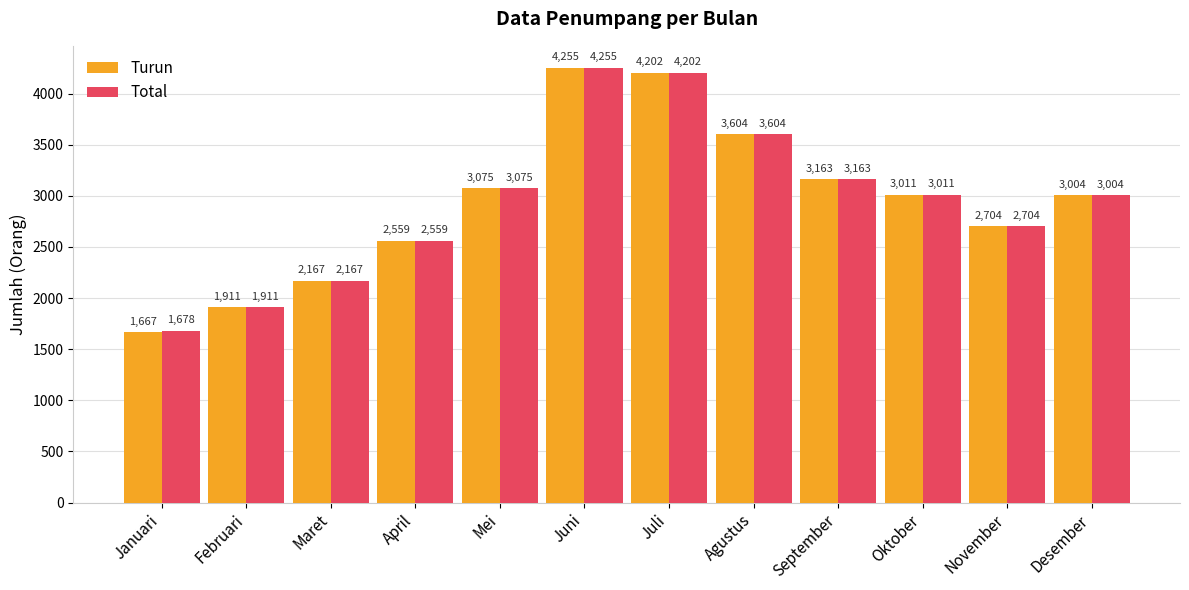

The Turun series shows 2559 at April. True or false?

True